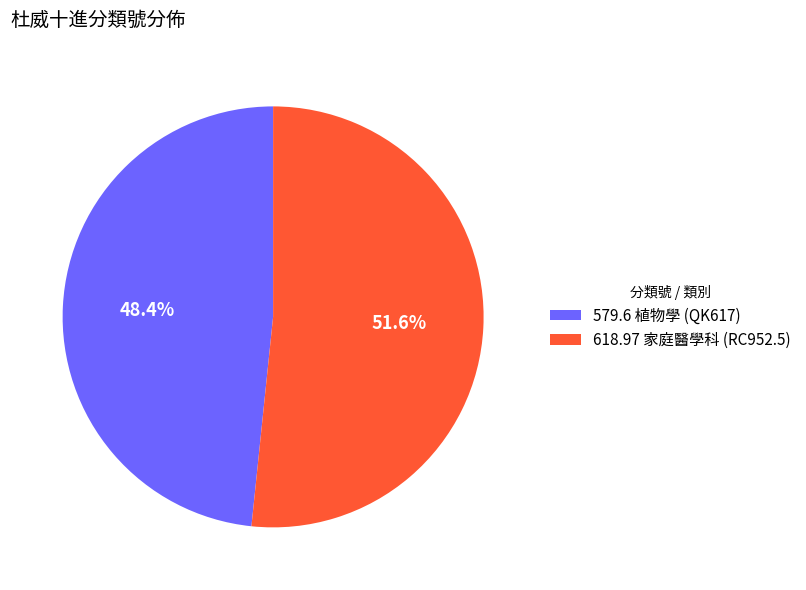

How many segments does this pie chart have?

2